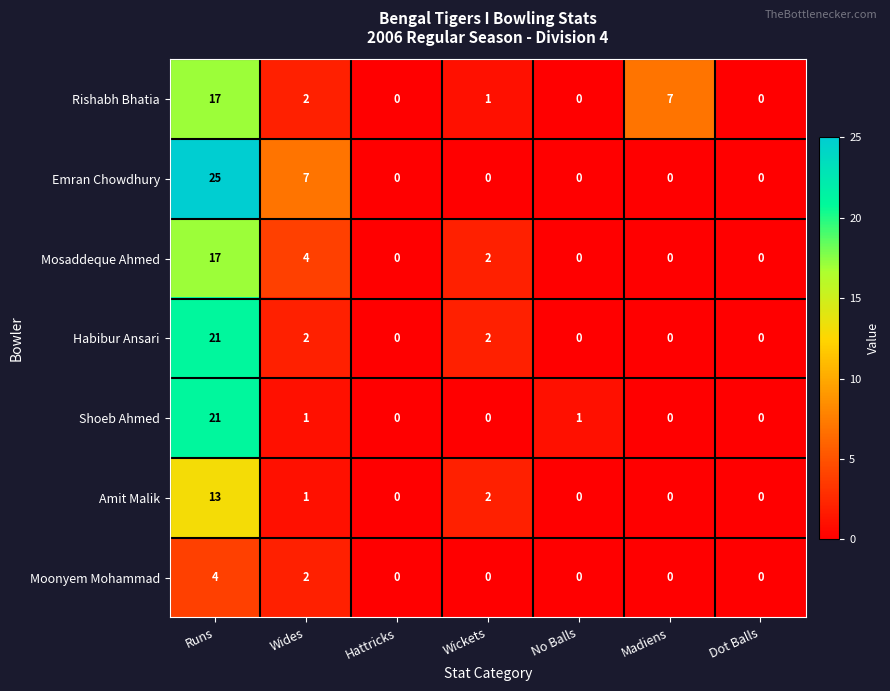

At which category is the sum across all series the highest?

Runs